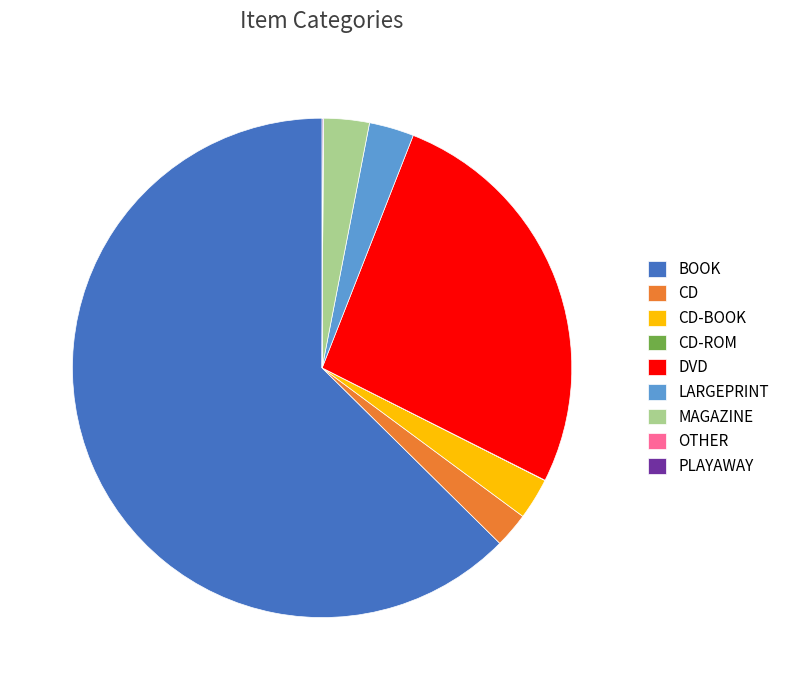

True or false: LARGEPRINT accounts for 11% of the total.

False